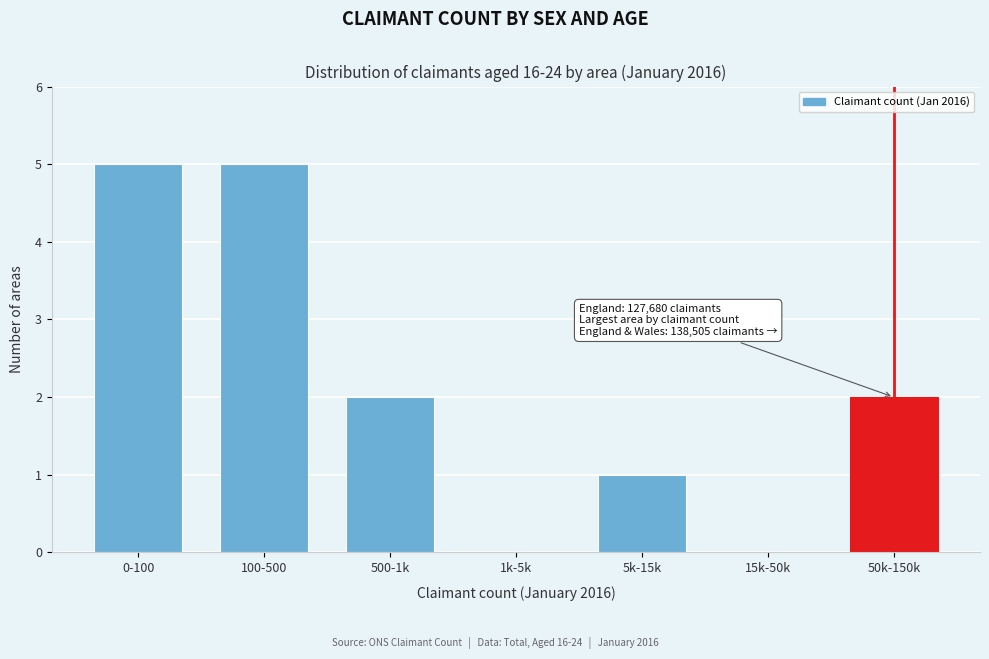

Reading left to right, transcribe all the data shown in this chart.

0-100=5	100-500=5	500-1k=2	1k-5k=0	5k-15k=1	15k-50k=0	50k-150k=2